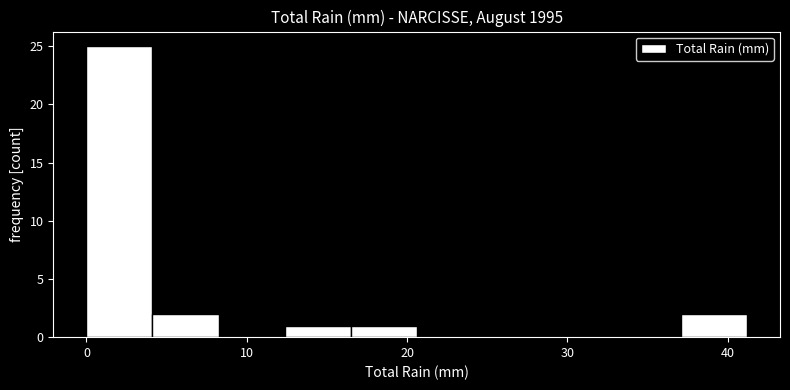

Which range on the x-axis has the tallest bar?

0 to 4